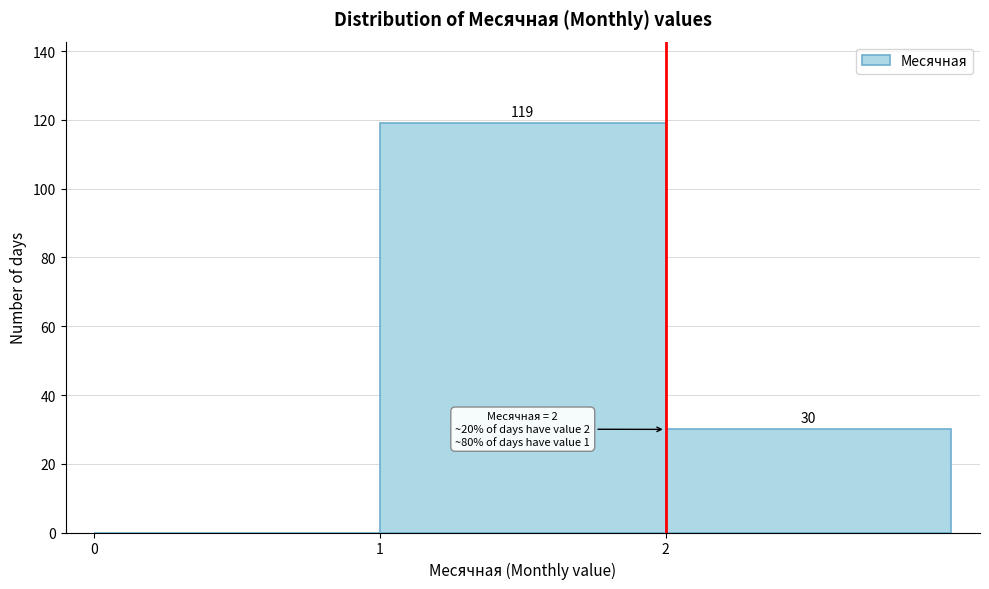

Over which range of the x-axis is the bar tallest?

1 to 2